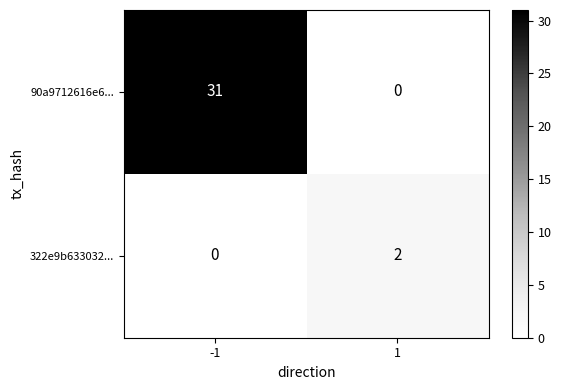

List the series in order of their peak value, lowest first.

322e9b633032..., 90a9712616e6...